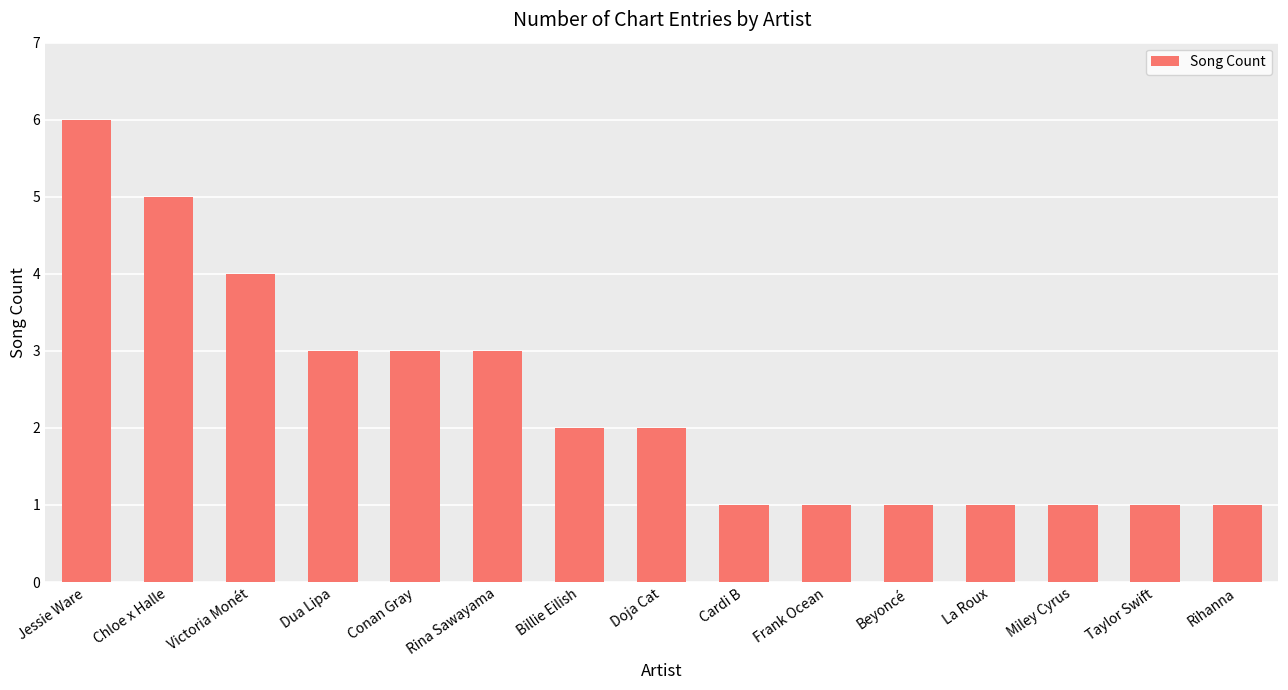

What is the label of the 4th bar from the left?

Dua Lipa